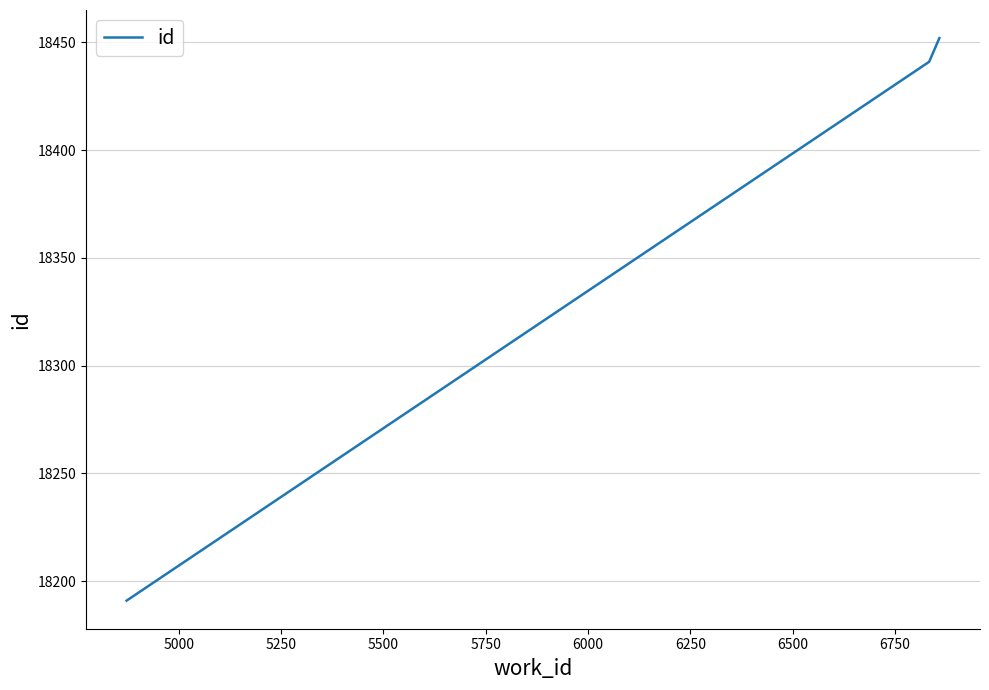

What is the sum of all values?

55084